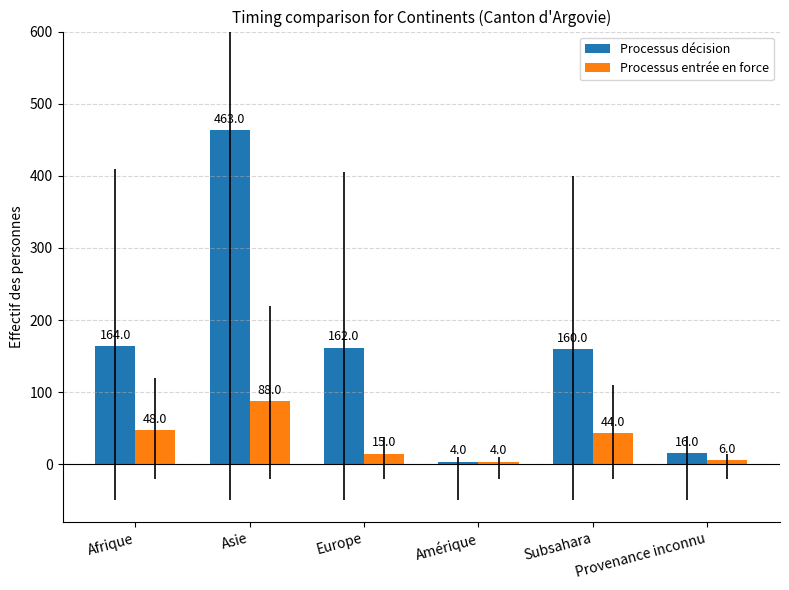

Which series has the largest total across all categories?

Processus décision